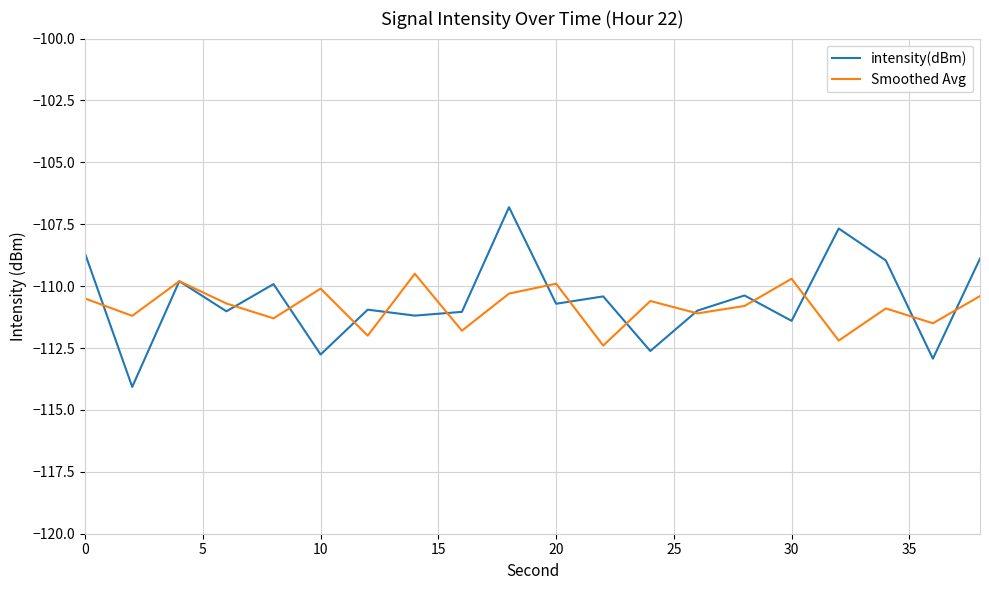

What is the greatest value displayed?

-106.8